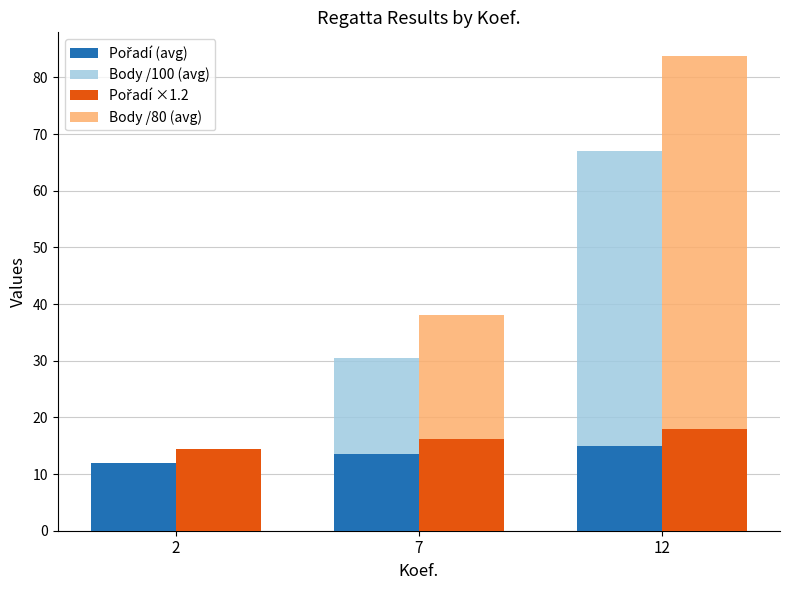

At which category does the chart reach its peak across all series?

12